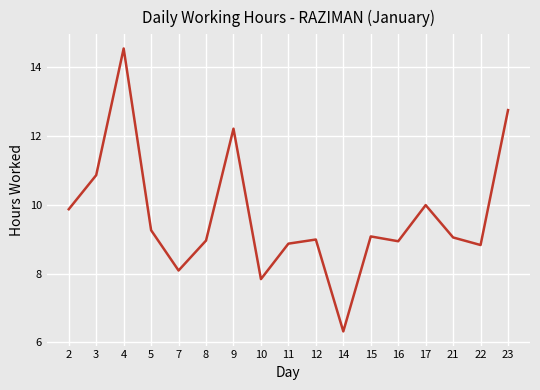

What is the ratio of the value at 7 to the value at 21?

0.9